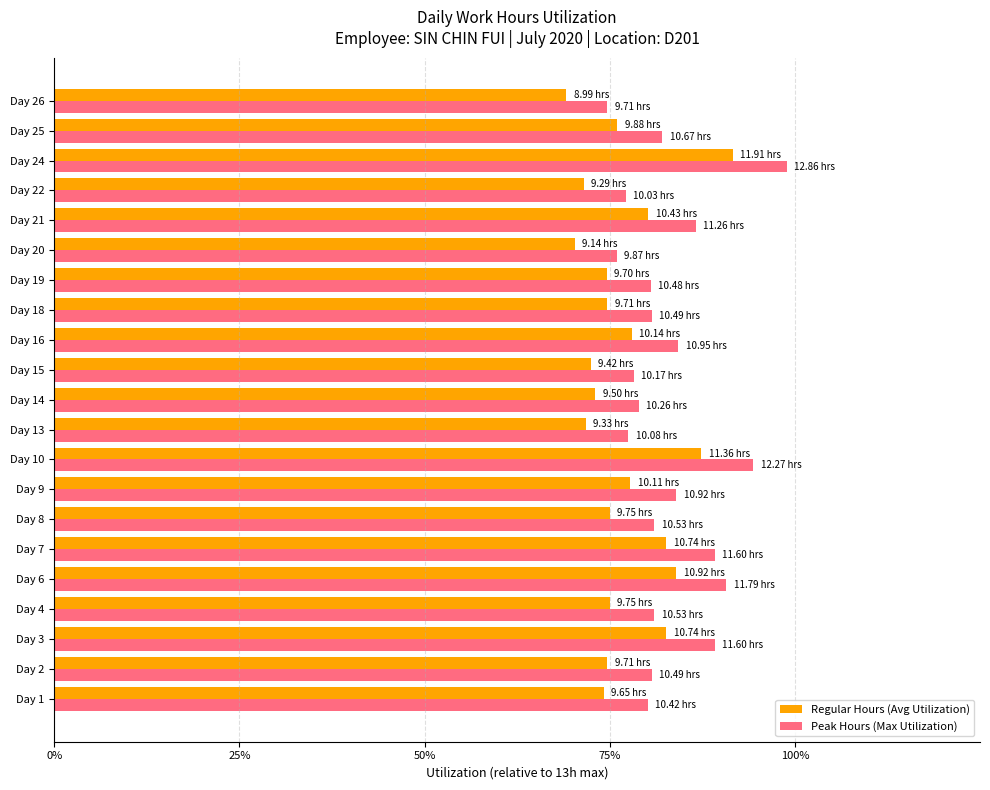

Rank the series by their maximum value, from highest to lowest.

Peak Hours (Max Utilization), Regular Hours (Avg Utilization)